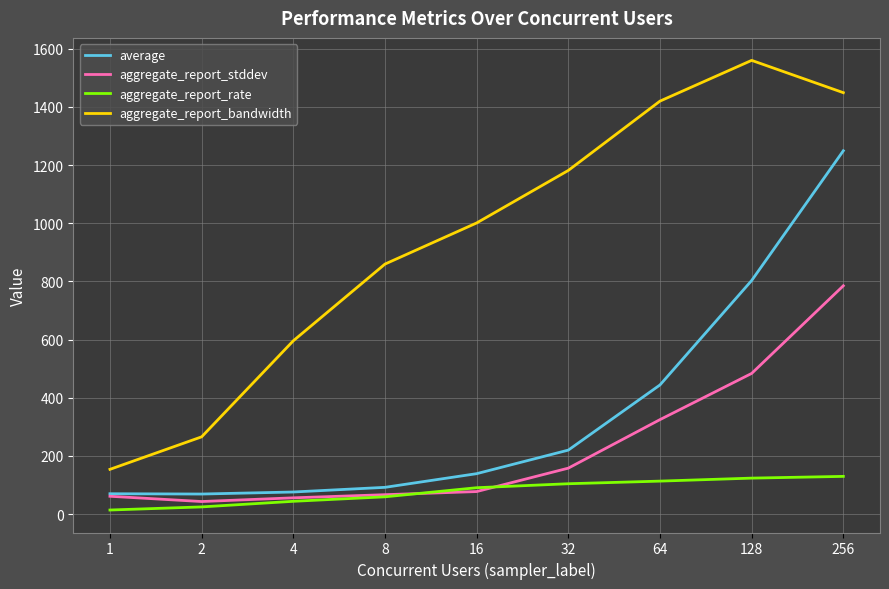

Which series has the widest spread of values?

aggregate_report_bandwidth